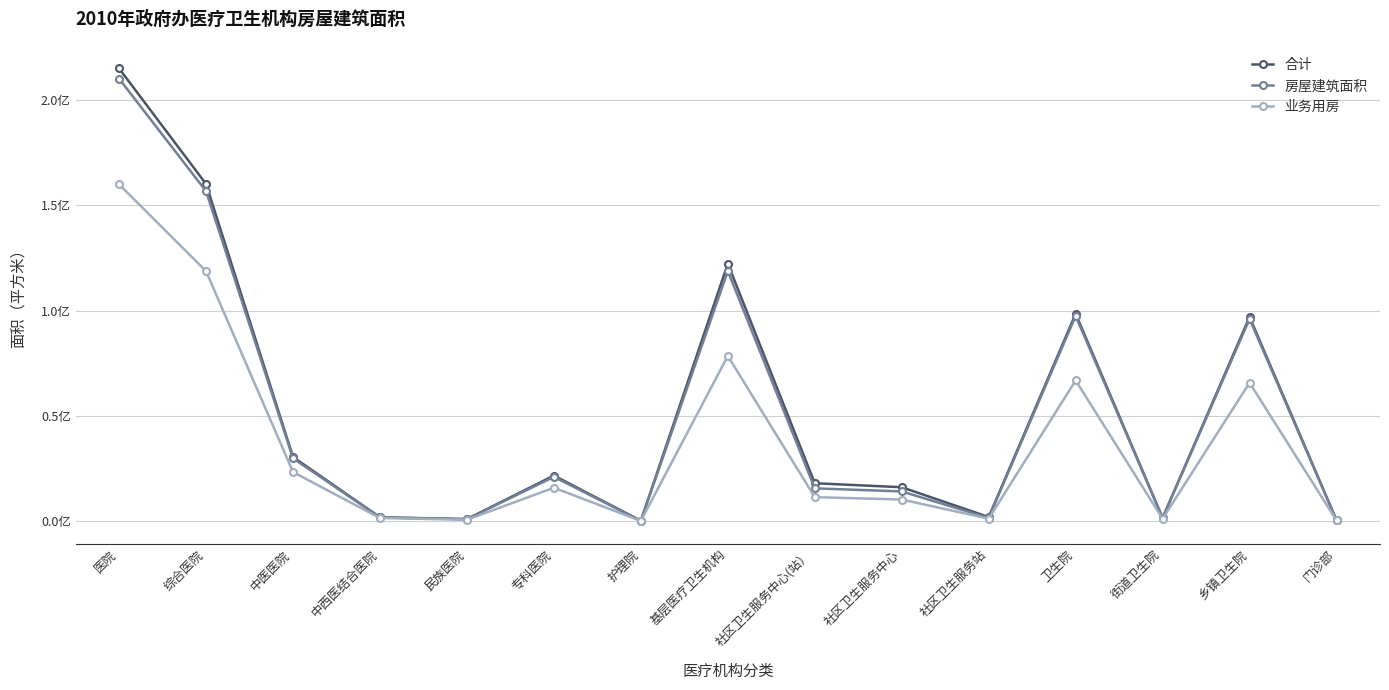

True or false: 业务用房 has a value of 6338283 at 社区卫生服务中心.

False